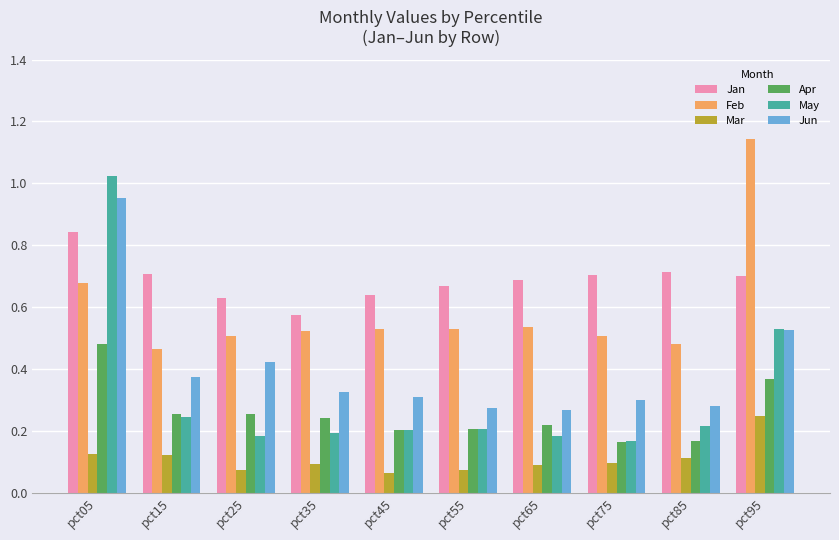

The Apr series shows 0.2 at pct65. True or false?

True